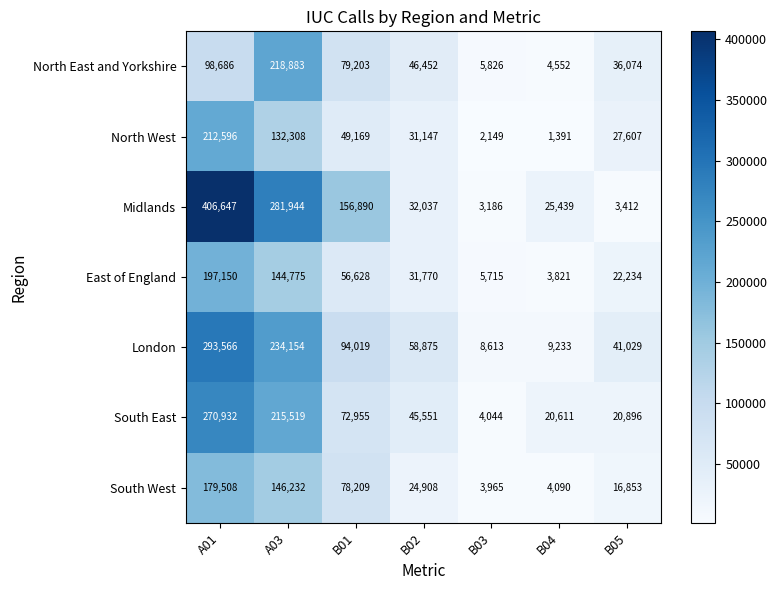

What is the total value across all series at B01?

587073